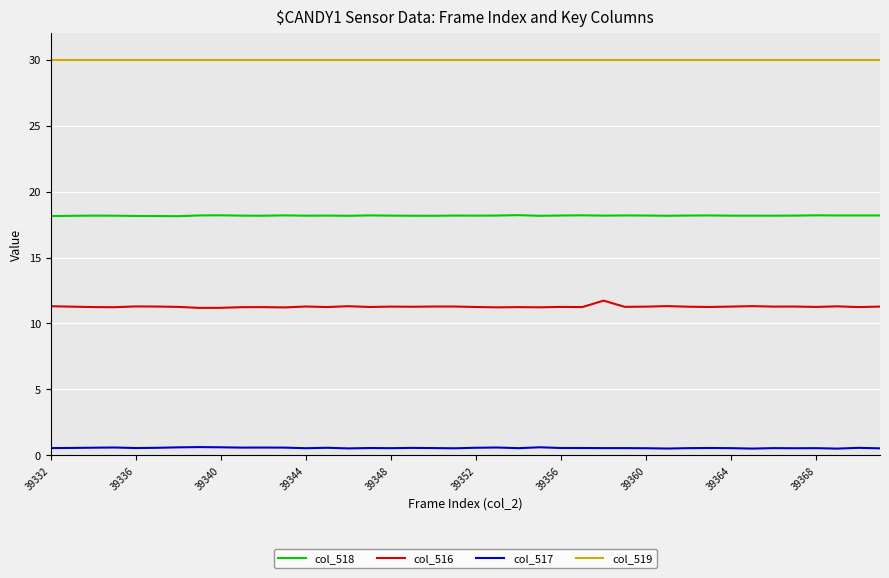

List the series in order of their peak value, lowest first.

col_517, col_516, col_518, col_519